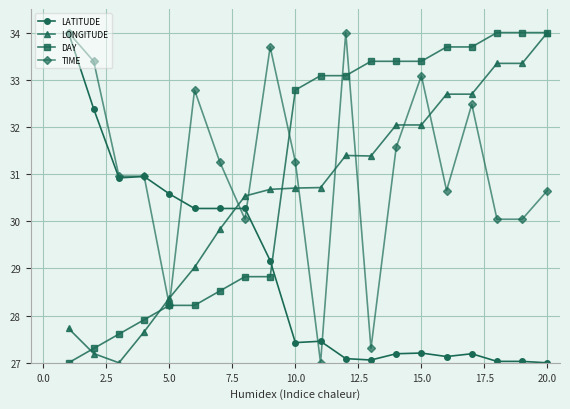

Does the chart have visible grid lines?

Yes